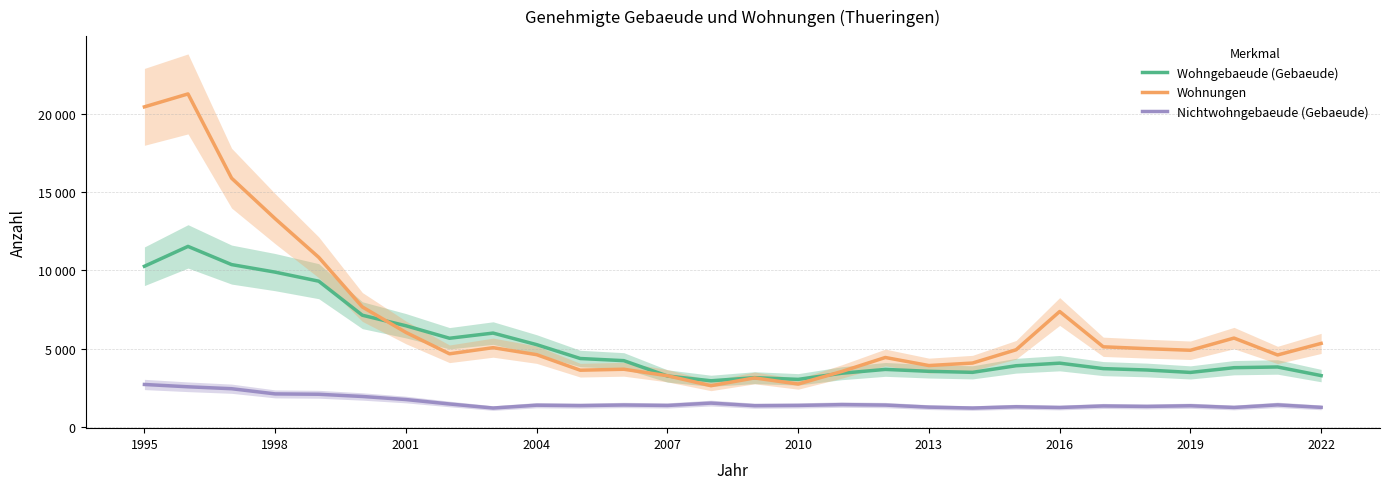

Reading left to right, list all the values displayed in this chart.

Wohngebaeude (Gebaeude): 10263	11530	10370	9889	9311	7141	6469	5672	6002	5264	4380	4243	3266	2959	3159	3050	3441	3686	3564	3498	3920	4084	3736	3648	3493	3795	3840	3290
Wohnungen: 20429	21254	15882	13296	10831	7667	6045	4680	5072	4625	3634	3696	3282	2646	3142	2753	3552	4445	3931	4091	4937	7378	5127	5008	4906	5684	4606	5344
Nichtwohngebaeude (Gebaeude): 2725	2577	2454	2123	2100	1959	1764	1480	1222	1403	1376	1416	1386	1537	1371	1388	1440	1411	1280	1221	1304	1256	1354	1324	1367	1259	1423	1265